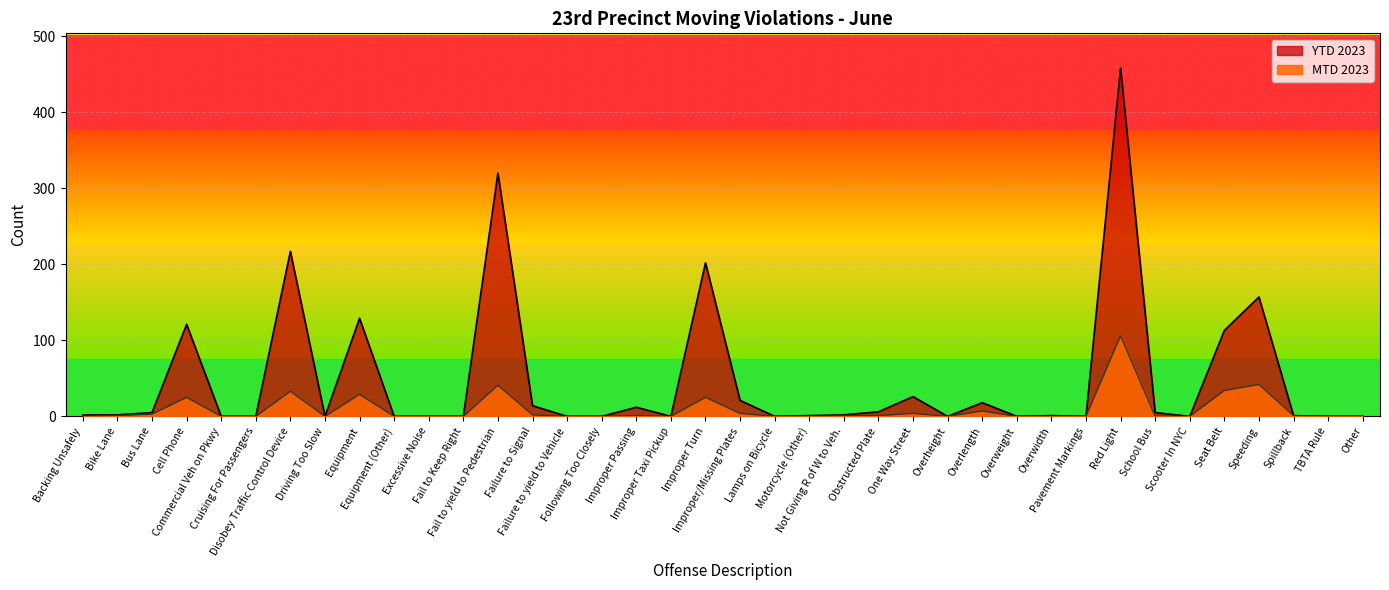

The YTD 2023 series shows 12 at Improper Passing. True or false?

True